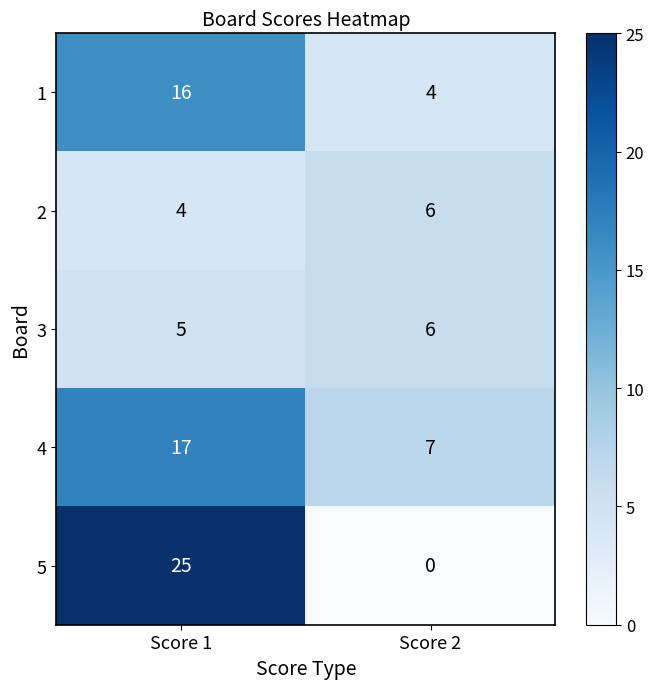

Which label corresponds to the largest value in the chart?

Score 1